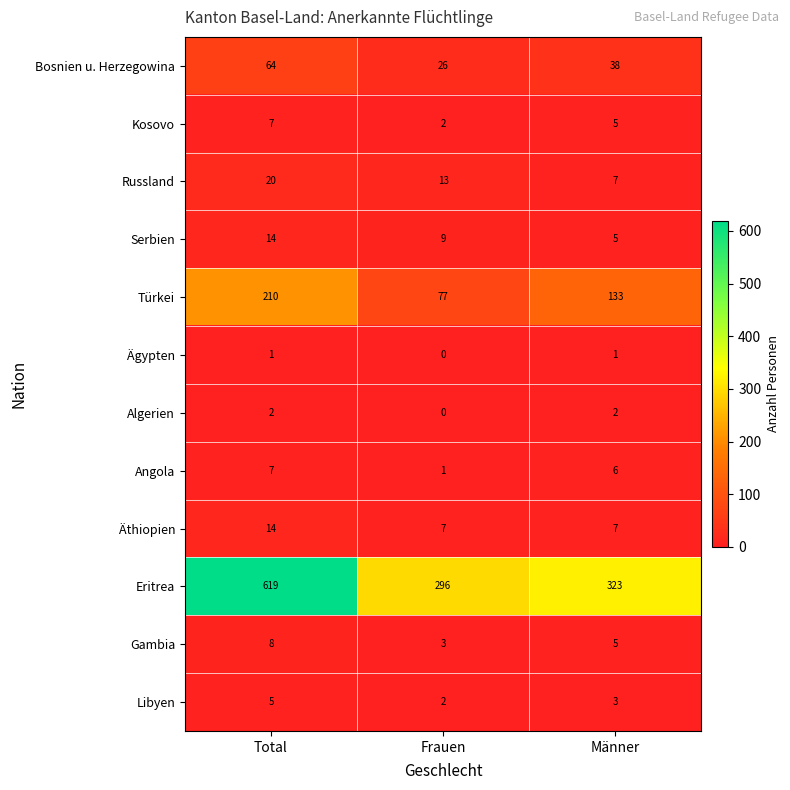

At which category does the chart reach its minimum across all series?

Frauen